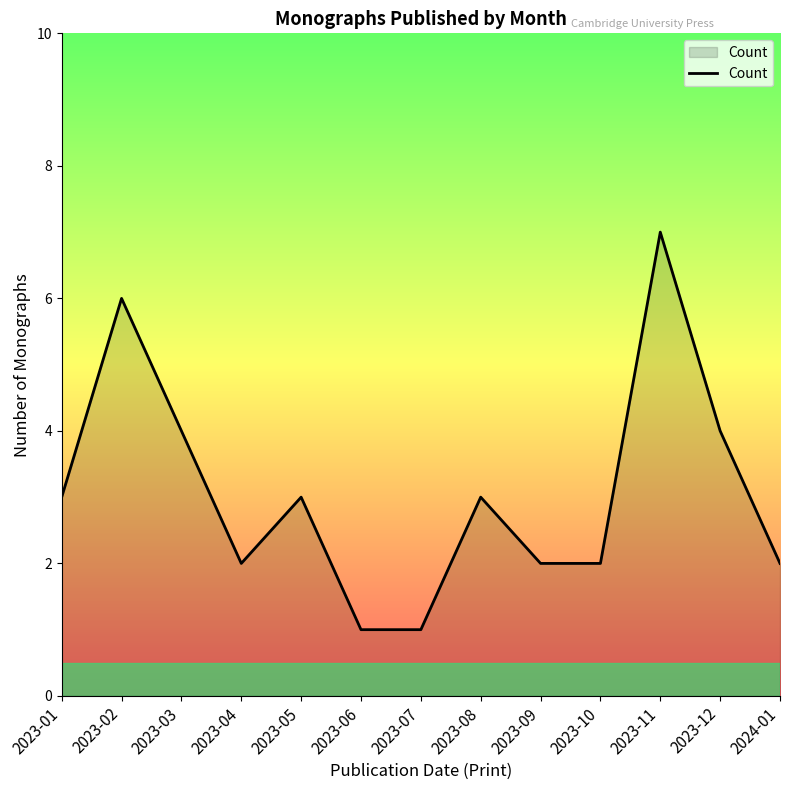

What is the sum of the values at 2023-10 and 2023-06?

3